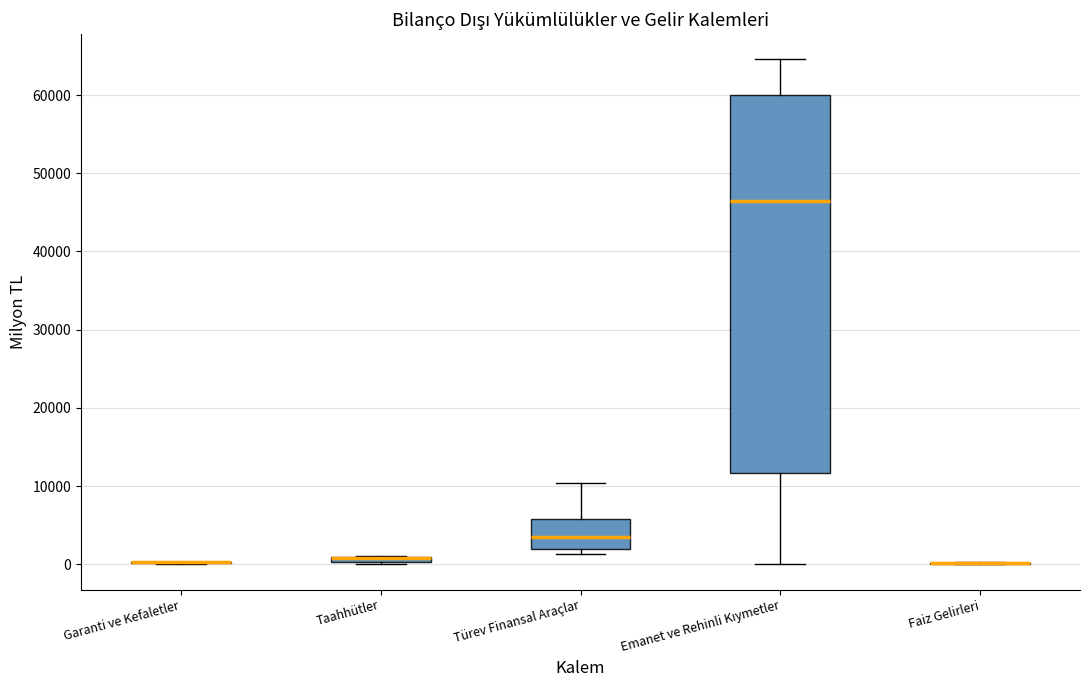

Comparing the boxes themselves (not the whiskers), which one is the tallest?

Emanet ve Rehinli Kıymetler